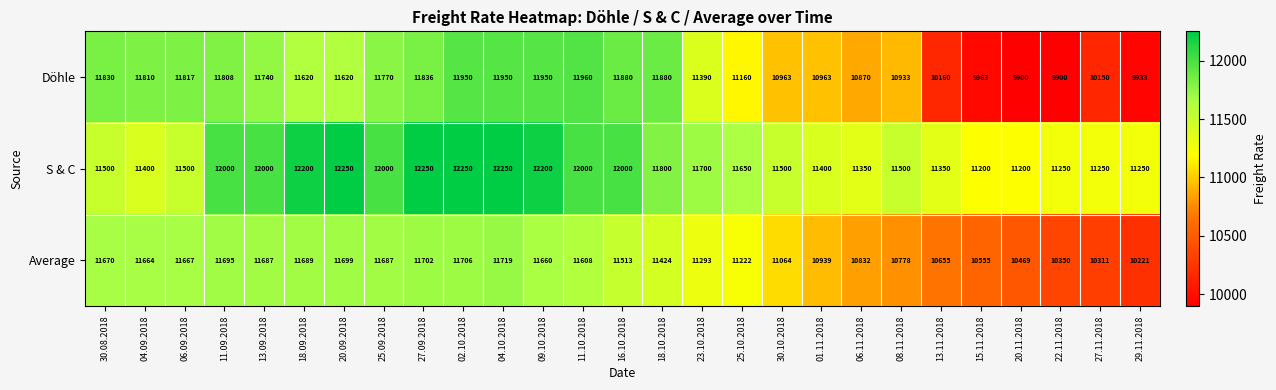

Is it true that Average equals 11222 at 25.10.2018?

True